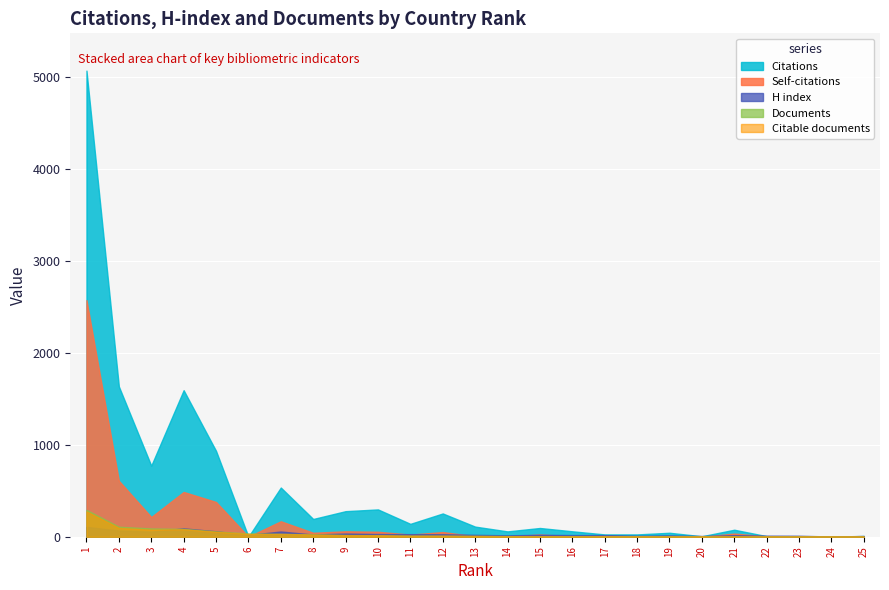

Which category has the lowest value across all series?

6